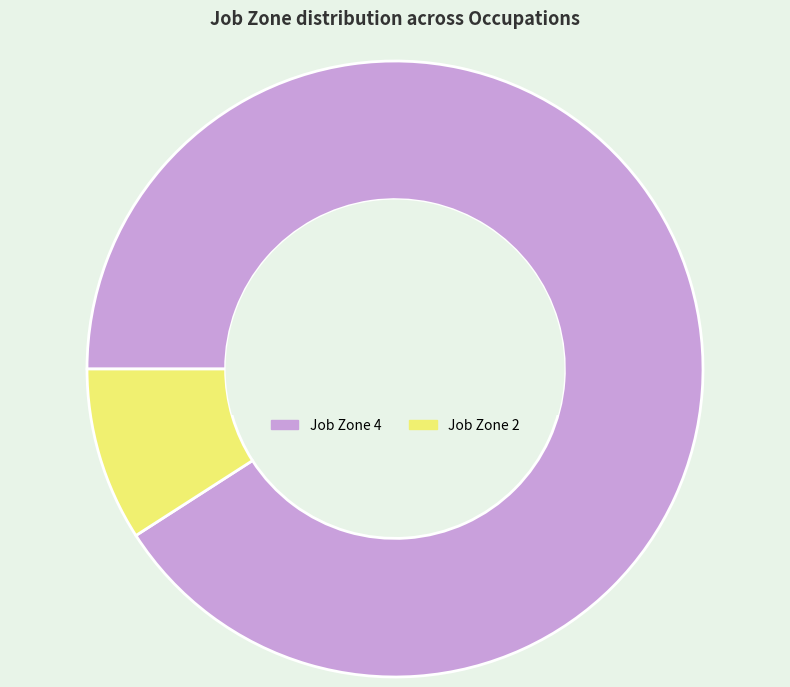

True or false: Job Zone 4 accounts for 91% of the total.

True